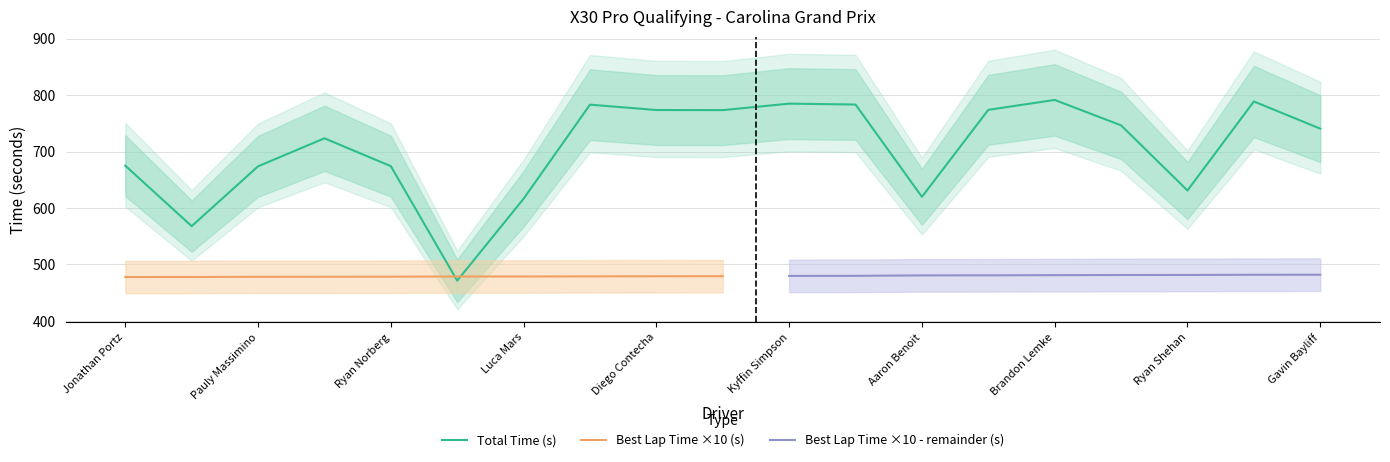

How many series are shown in this chart?

3